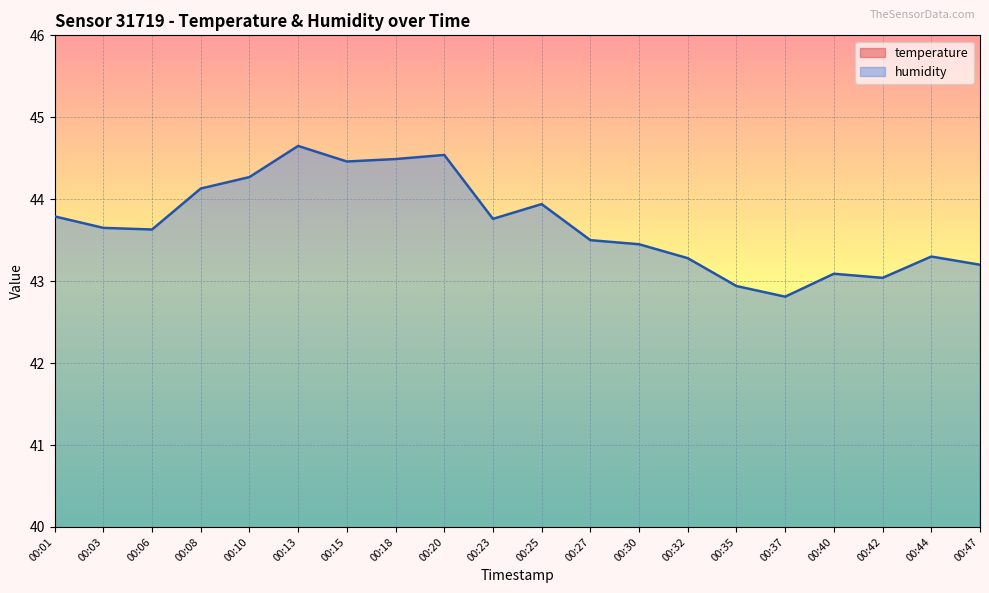

List the series in order of their peak value, lowest first.

temperature, humidity